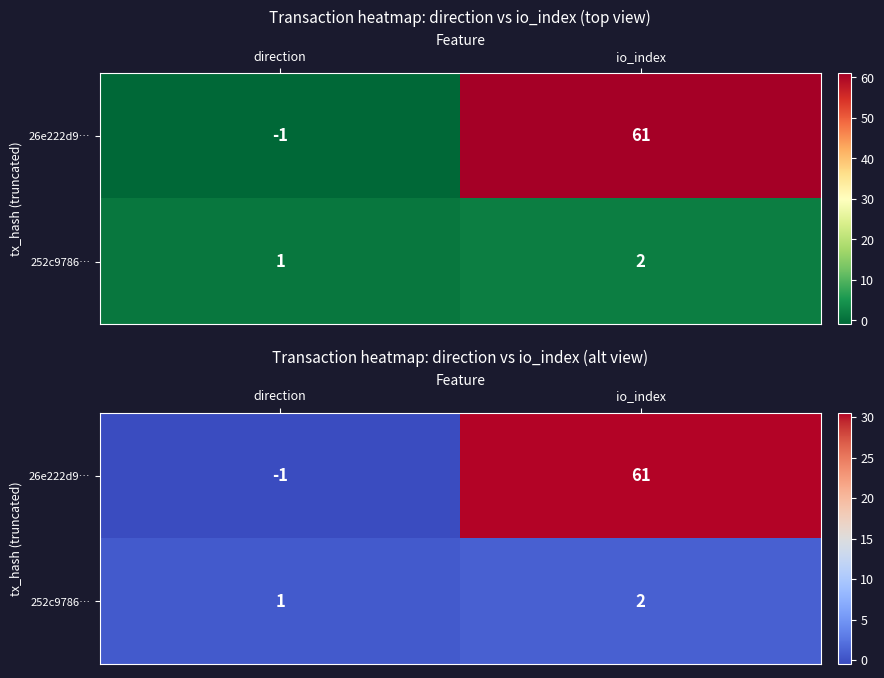

Rank the series by their maximum value, from lowest to highest.

252c9786…, 26e222d9…